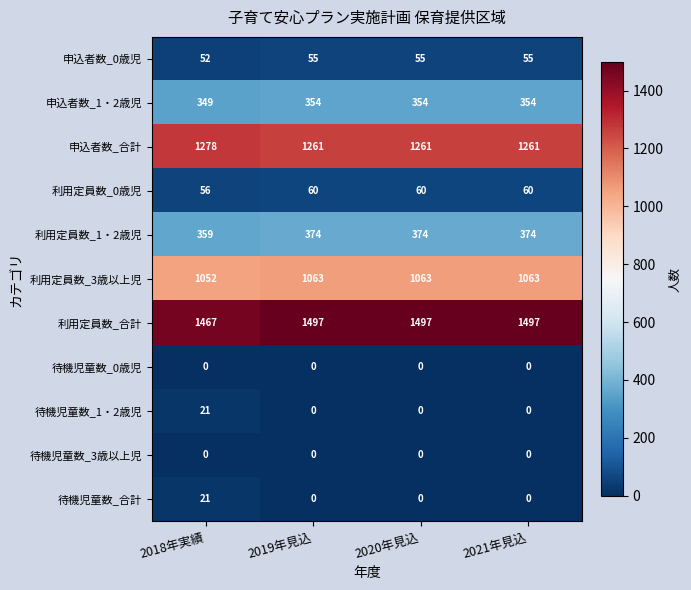

What is the difference between the 利用定員数_合計 values at 2020年見込 and 2018年実績?

30